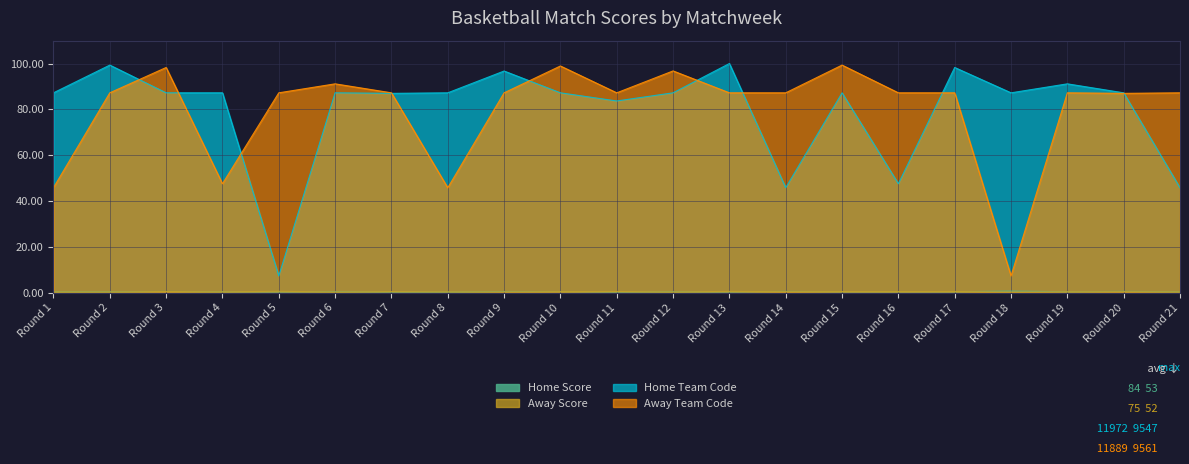

Reading left to right, extract all data points from this chart.

Home Score: 0.4	0.4	0.5	0.4	0.4	0.5	0.3	0.3	0.5	0.5	0.3	0.4	0.4	0.6	0.4	0.4	0.4	0.7	0.4	0.6	0.4
Away Score: 0.4	0.4	0.5	0.4	0.6	0.3	0.5	0.4	0.4	0.5	0.6	0.3	0.6	0.4	0.5	0.5	0.5	0.3	0.4	0.4	0.4
Home Team Code: 87.2	99.3	87.2	87.2	7.3	87.2	87.0	87.2	96.7	87.2	83.7	87.2	100.0	45.8	87.2	47.6	98.3	87.2	91.1	87.2	45.8
Away Team Code: 45.8	87.2	98.3	47.6	87.2	91.1	87.2	45.8	87.2	98.9	87.2	96.8	87.2	87.2	99.3	87.2	87.2	7.3	87.2	87.0	87.2